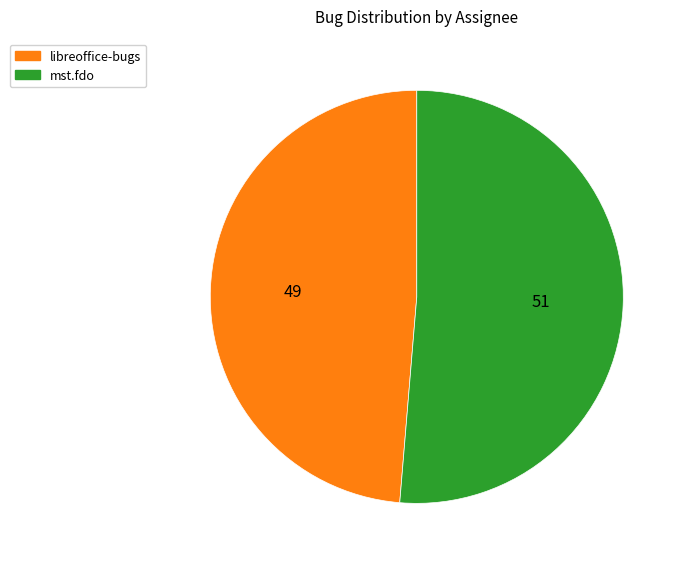

Between mst.fdo and libreoffice-bugs, which is larger?

mst.fdo